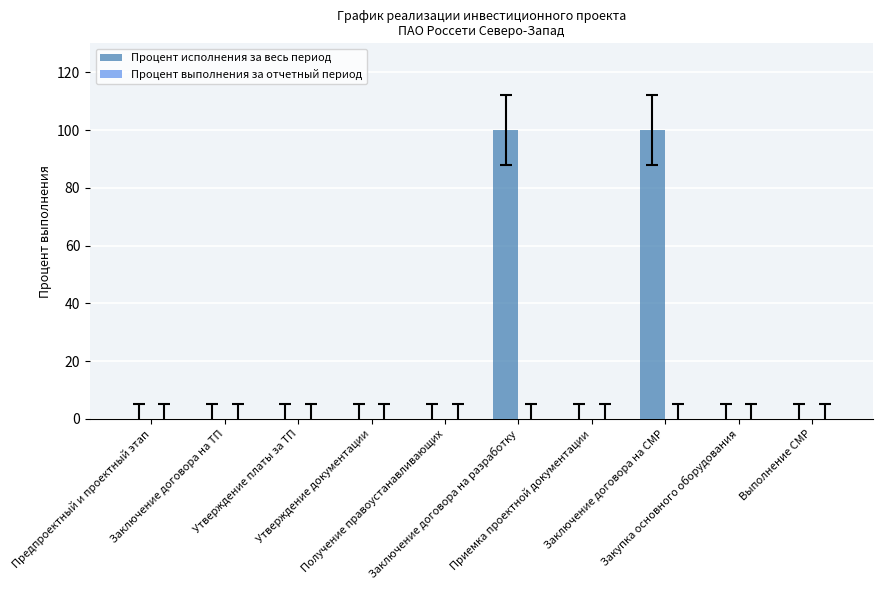

What is the maximum value shown in the chart?

100